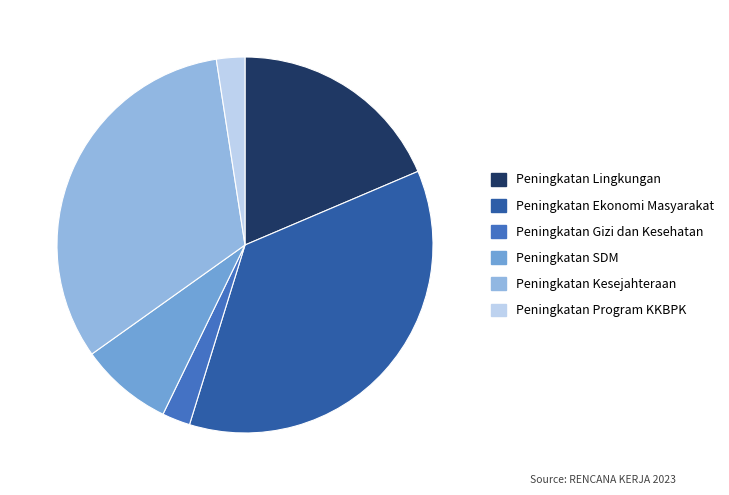

Is the sum of Peningkatan Kesejahteraan and Peningkatan Lingkungan greater than half?

Yes